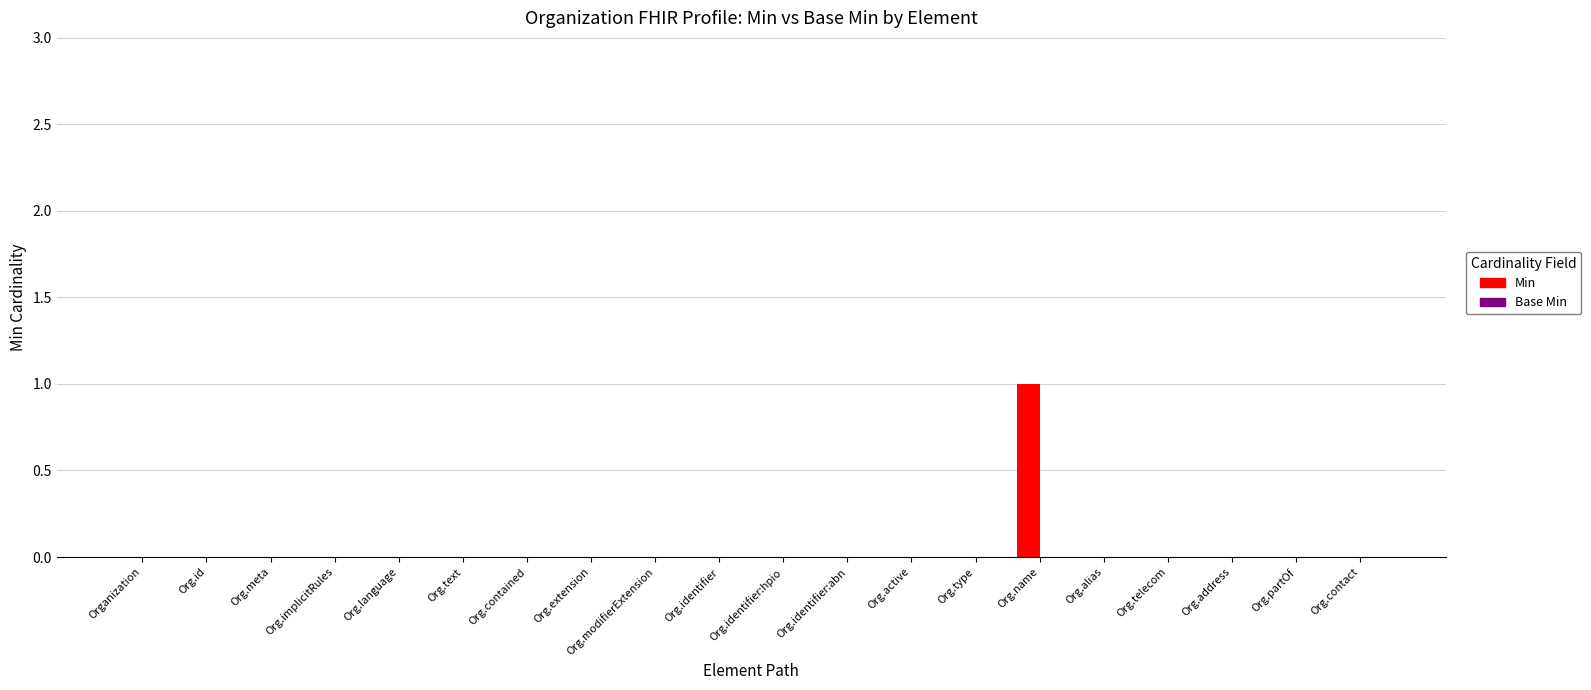

Which category has the highest value across all series?

Org.name